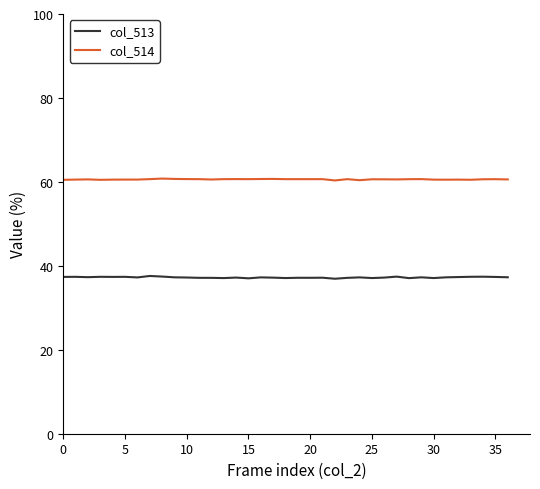

Which series has the largest range (max minus min)?

col_513